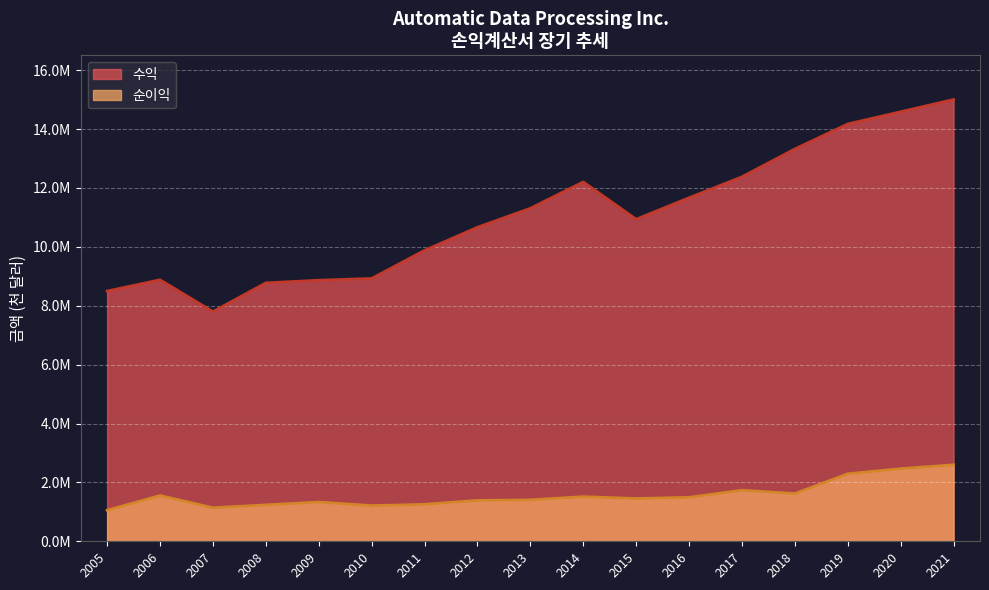

Which has a higher value, 2011 or 2020?

2020